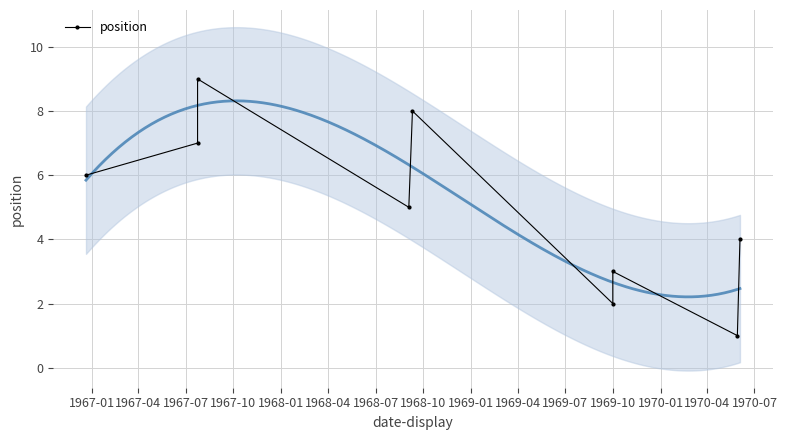

Reading left to right, what are all the values shown in this chart?

6	7	9	5	8	2	3	1	4